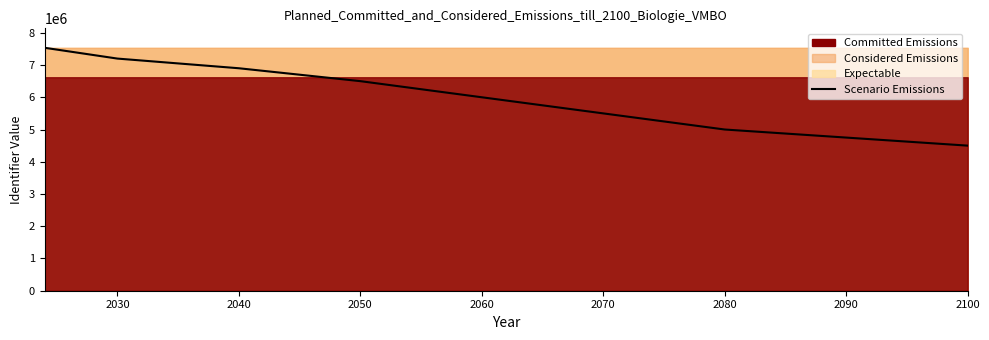

How many values exceed 6500000?

3